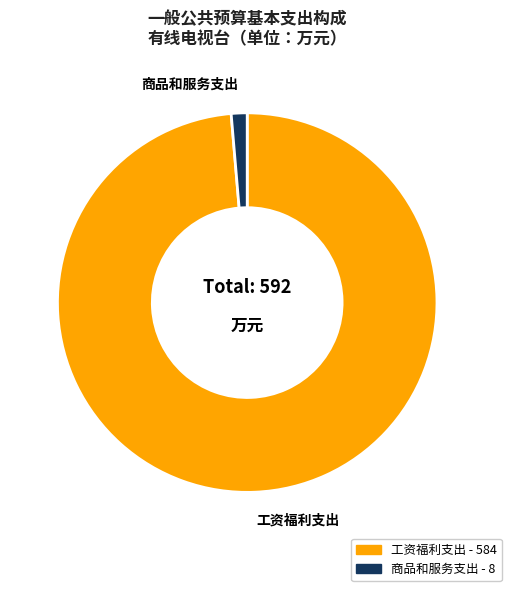

What is the smallest slice in the pie chart?

商品和服务支出